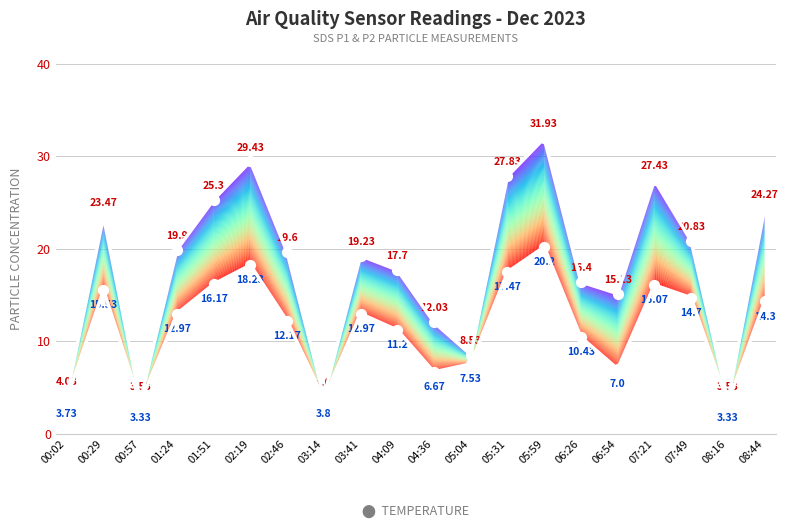

Does the chart have visible grid lines?

Yes